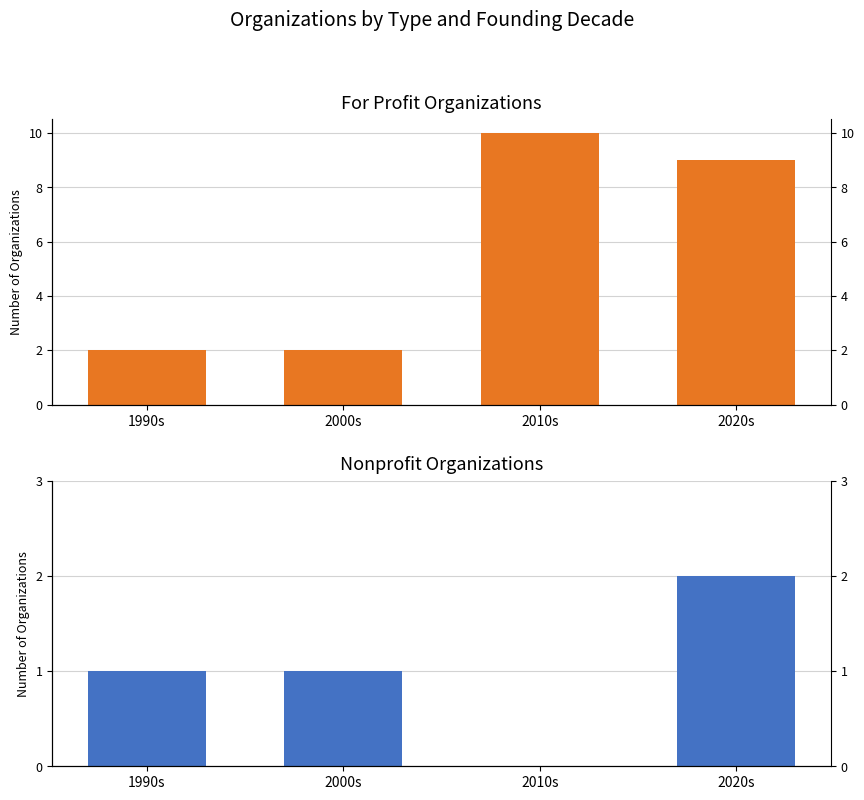

What is the sum of the For Profit values at 1990s and 2020s?

11